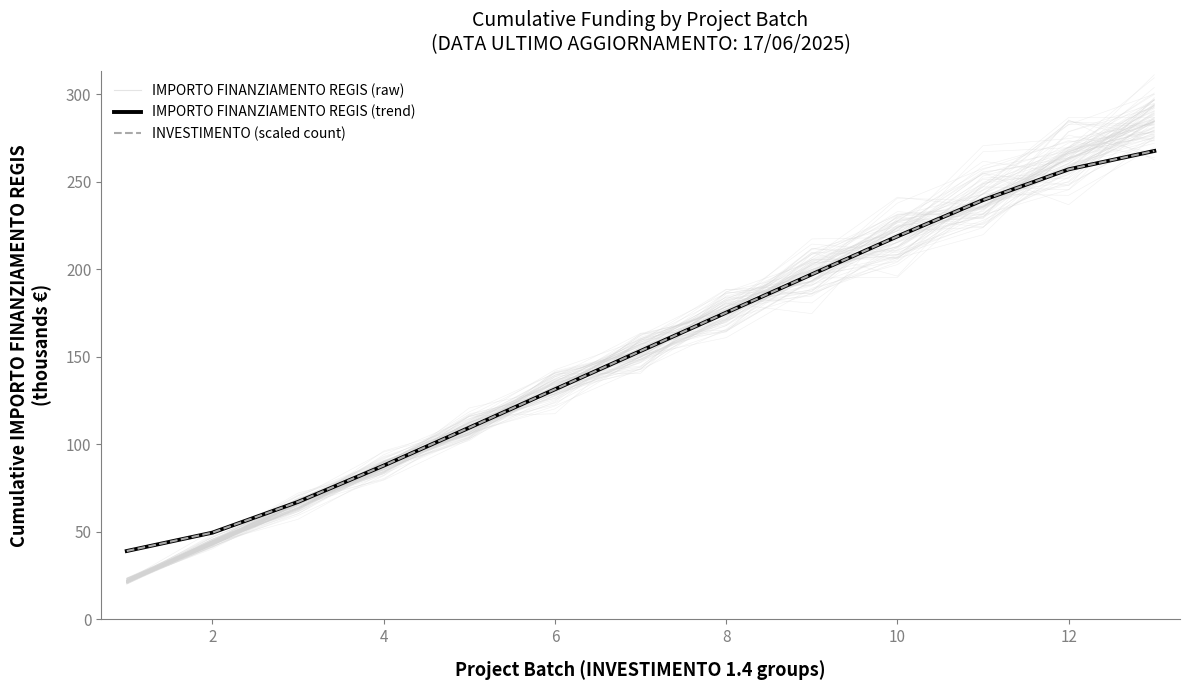

What are all the series names shown in the legend?

IMPORTO FINANZIAMENTO REGIS (raw), IMPORTO FINANZIAMENTO REGIS (trend), INVESTIMENTO (scaled count)